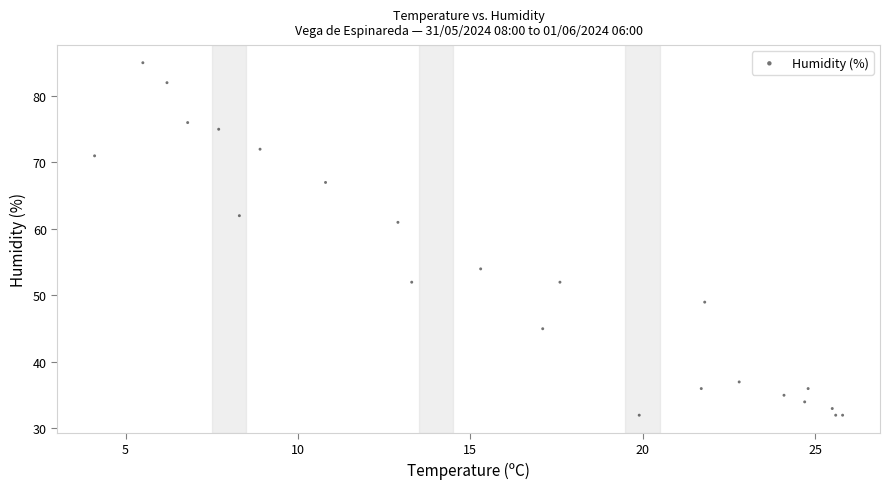

What Y value in the scatter plot is closest to 58?

61